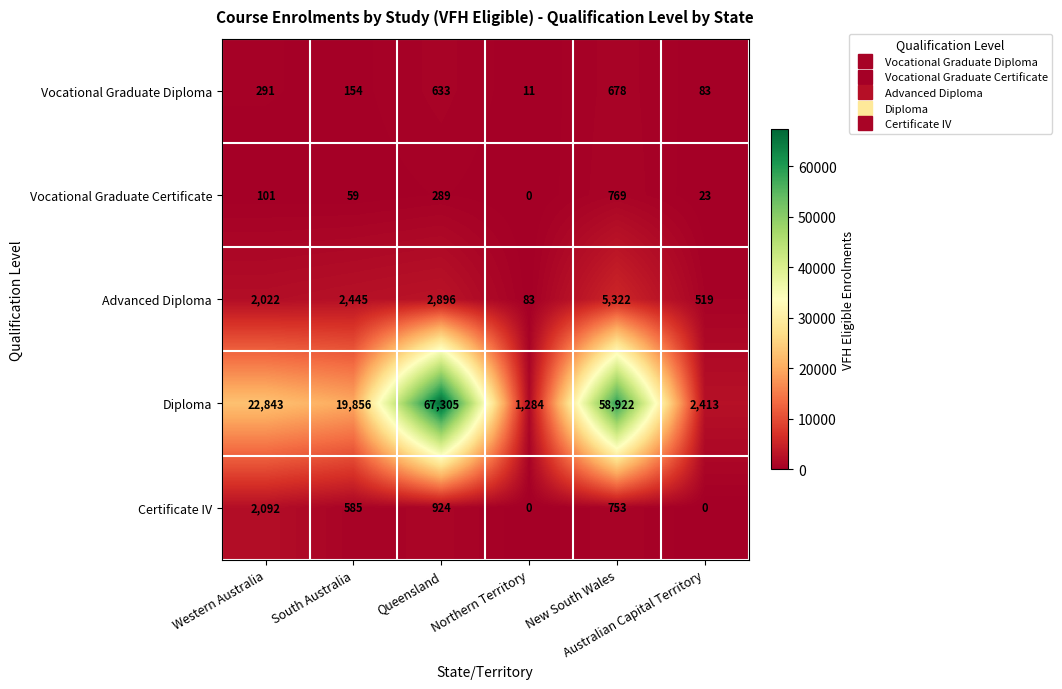

Which series has the largest total across all categories?

Diploma